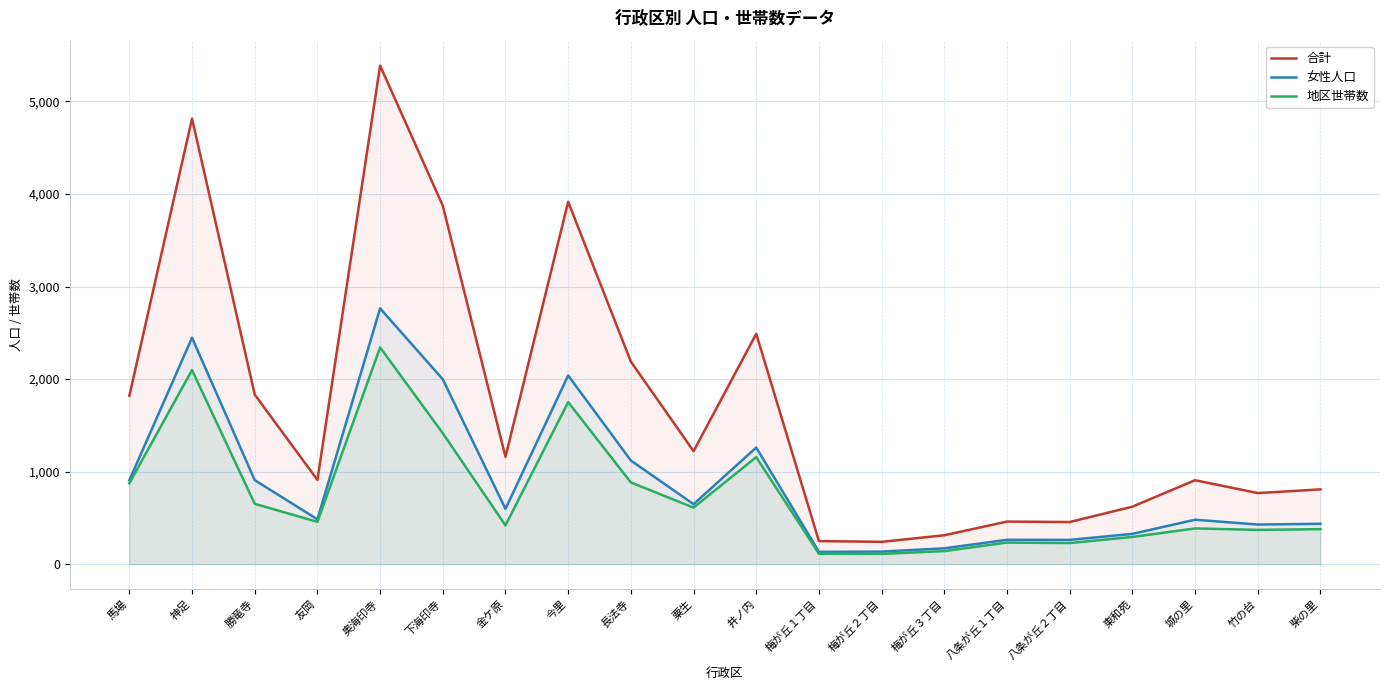

True or false: 女性人口 has a value of 524 at 勝竜寺.

False